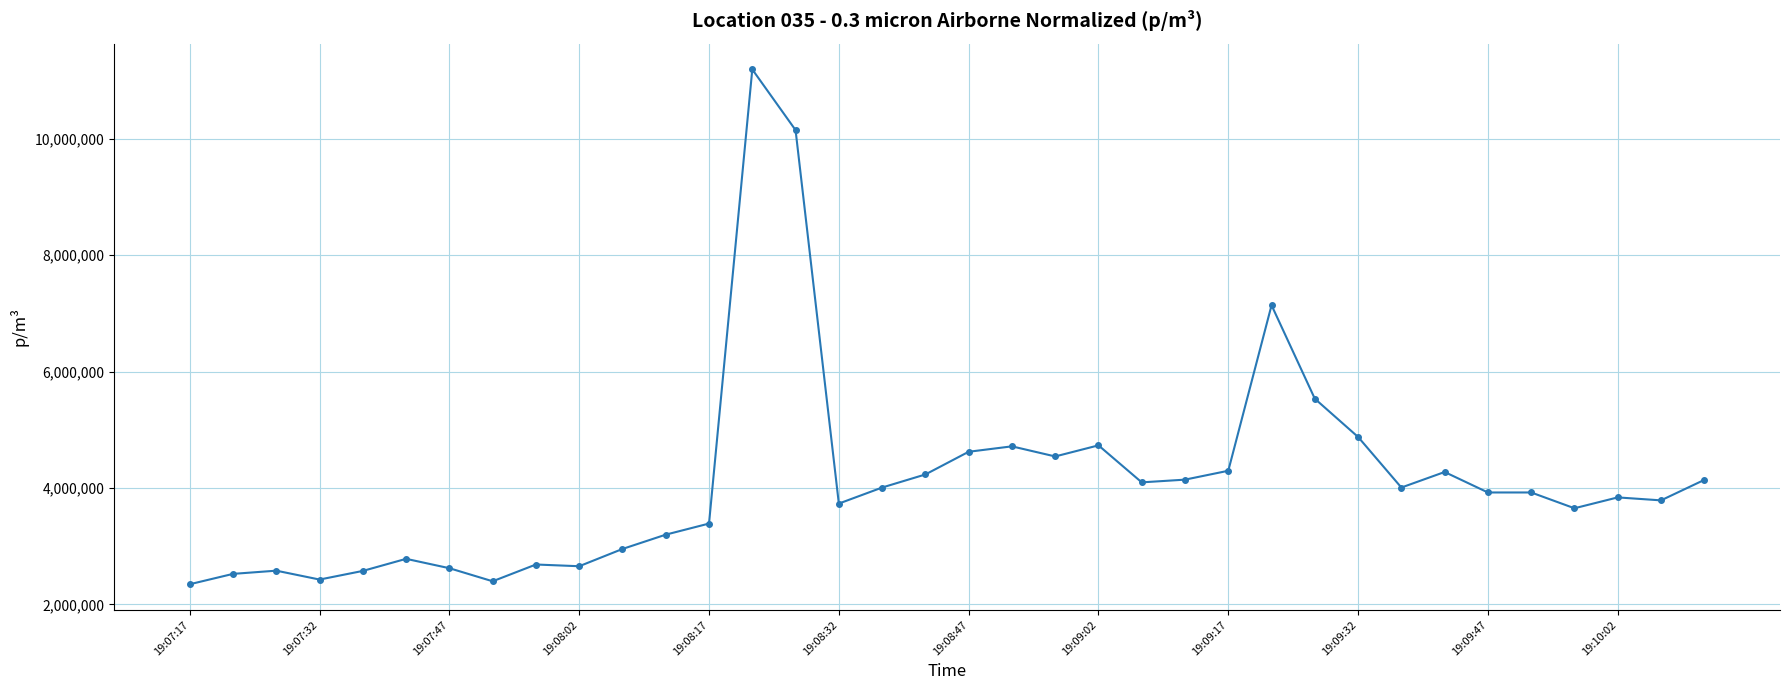

How many lines are shown in the chart?

1